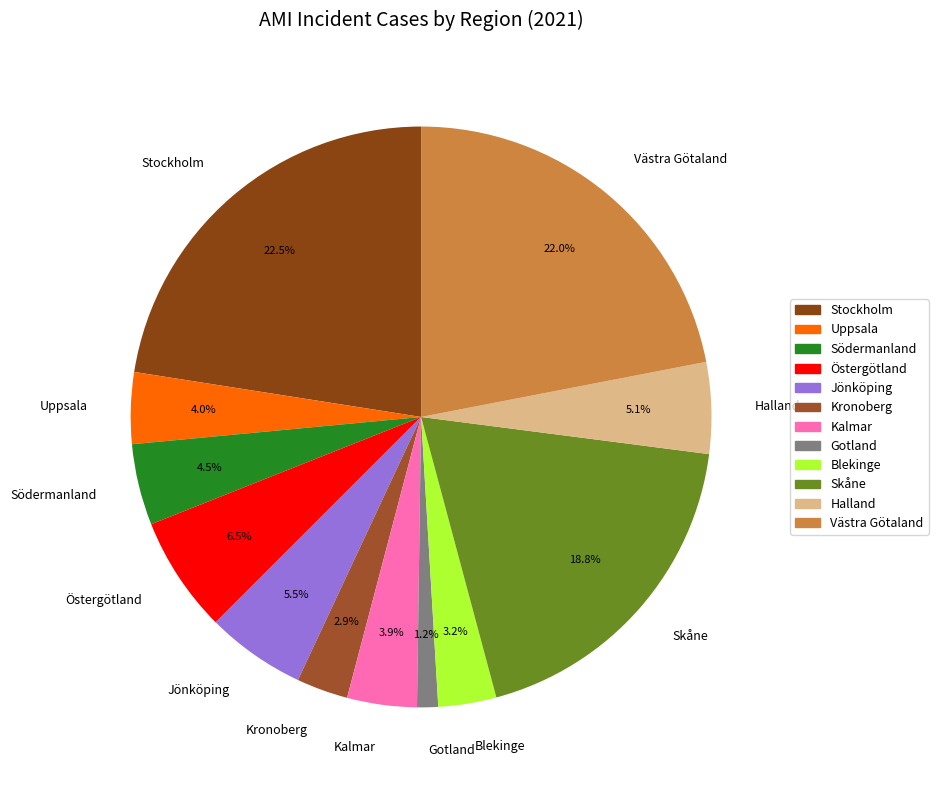

Combined, do Uppsala and Gotland account for over 50%?

No